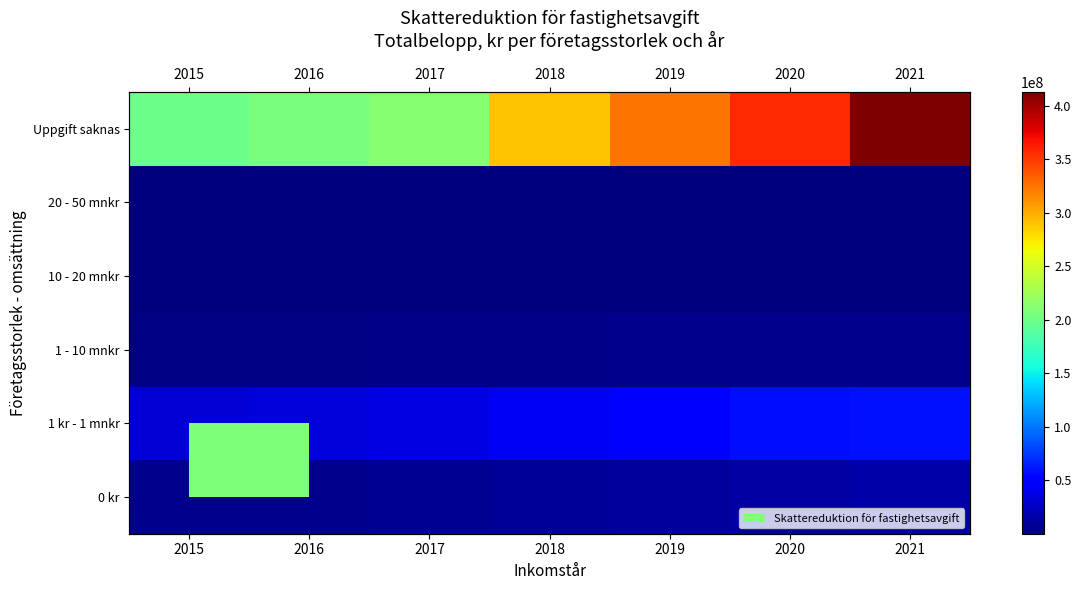

At which category is the sum across all series the highest?

2021